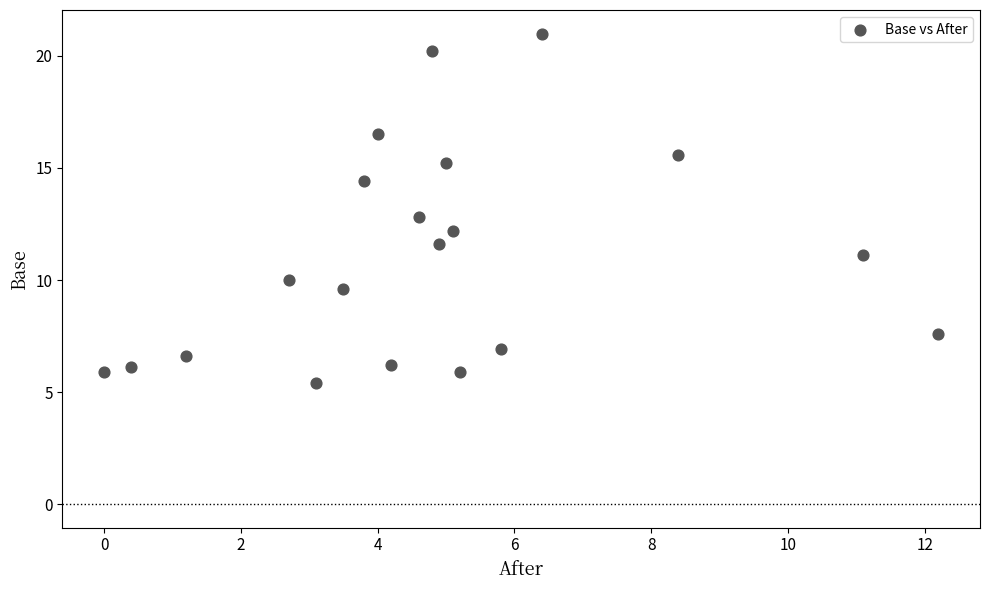

What is the range of Y values (max minus min)?

15.6